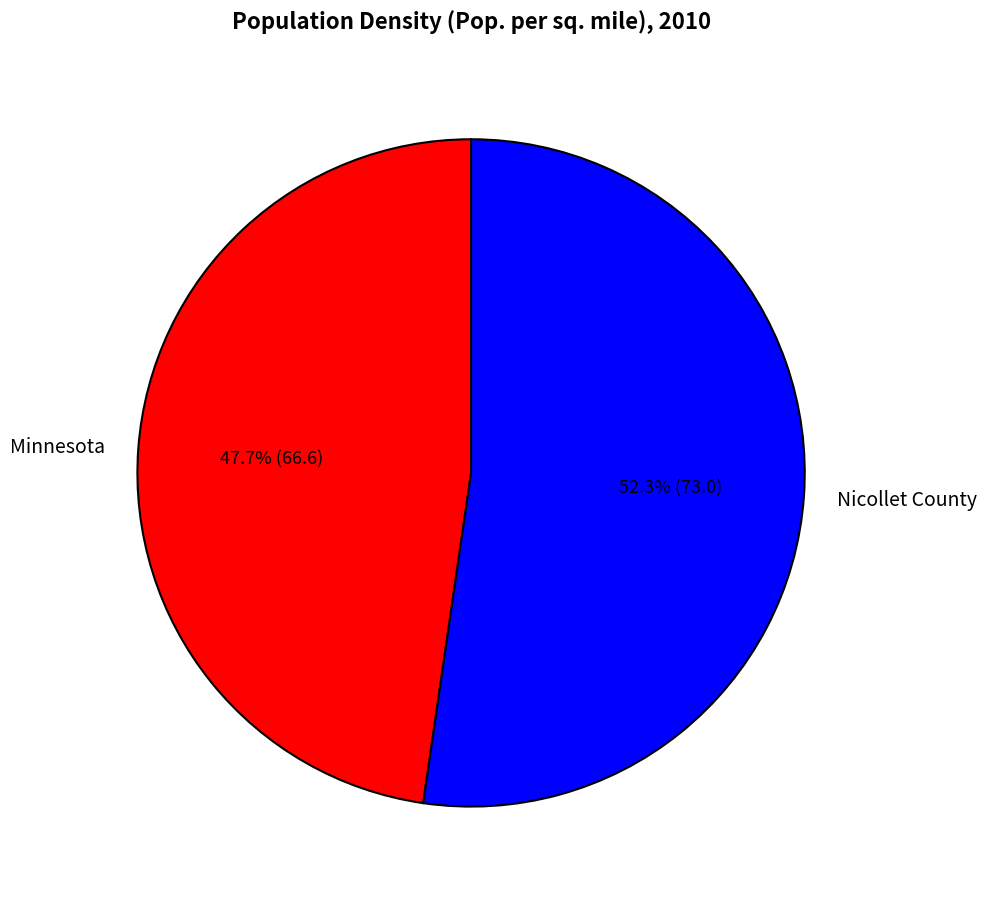

Between Minnesota and Nicollet County, which is larger?

Nicollet County